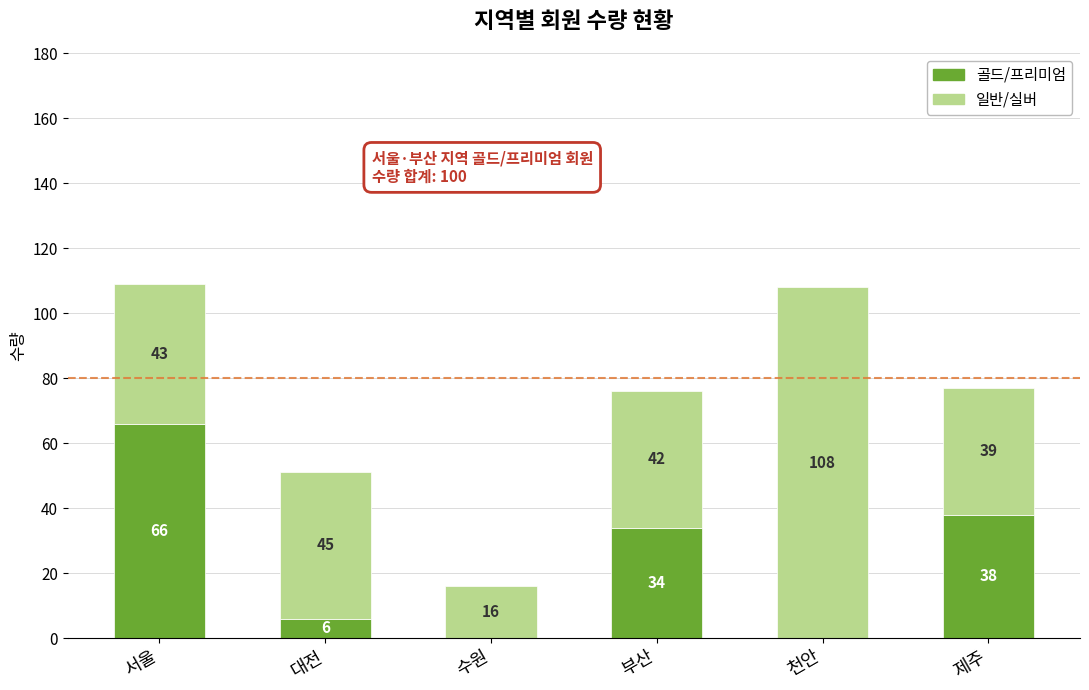

At which label is 골드/프리미엄 closest to 33?

부산